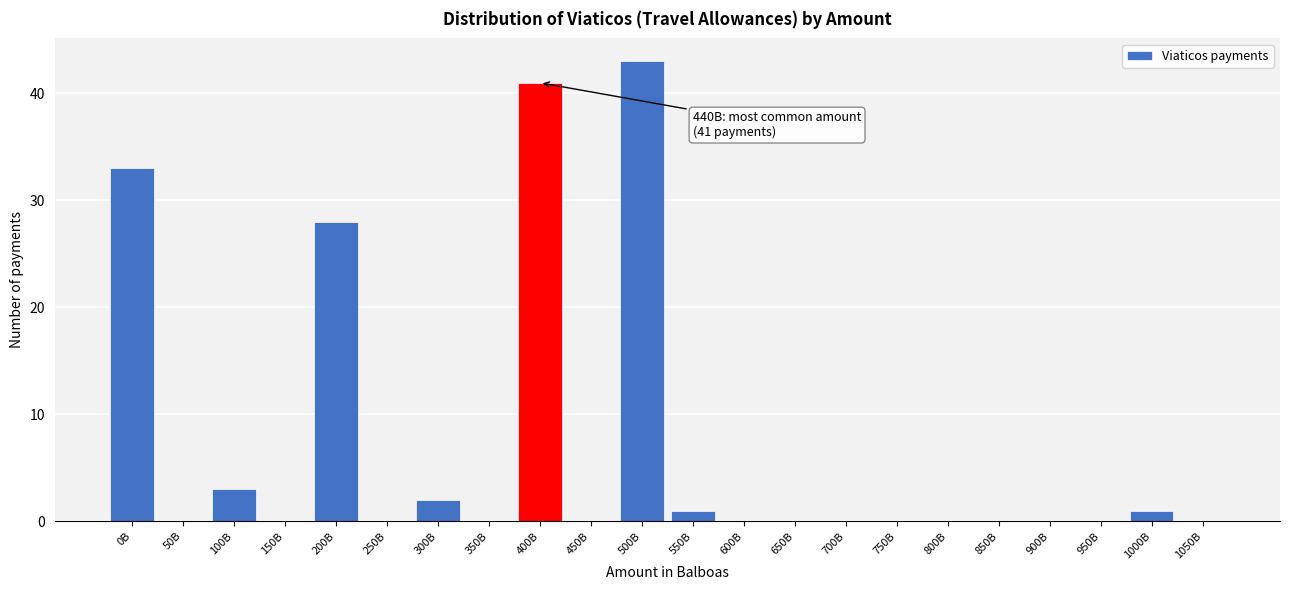

Reading left to right, extract all data points from this chart.

0B=33	50B=0	100B=3	150B=0	200B=28	250B=0	300B=2	350B=0	400B=41	450B=0	500B=43	550B=1	600B=0	650B=0	700B=0	750B=0	800B=0	850B=0	900B=0	950B=0	1000B=1	1050B=0